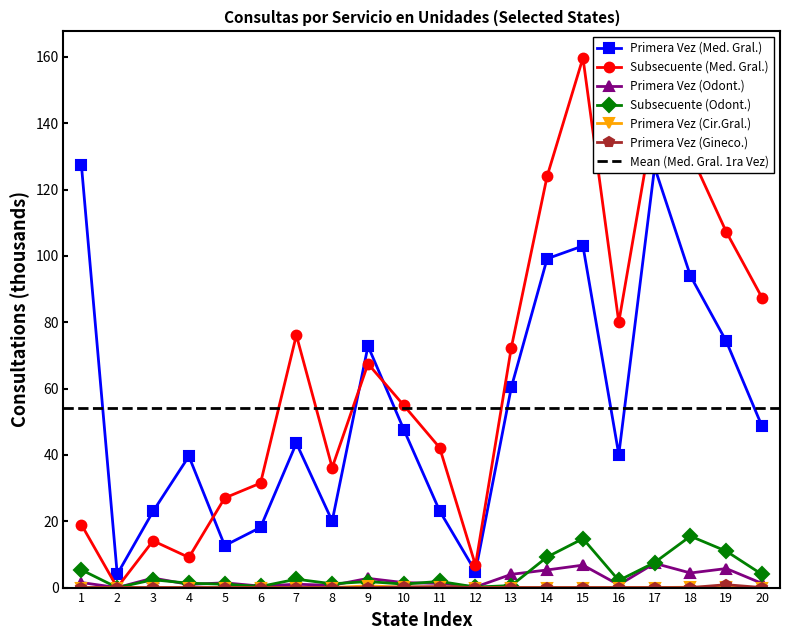

True or false: Subsecuente (Odont.) and Primera Vez (Med. Gral.) cross at least once.

False